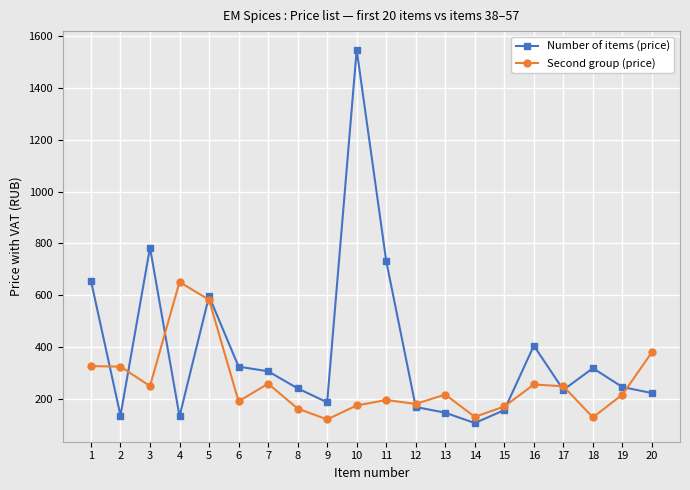

The value of Second group (price) at 5 is 233. True or false?

False